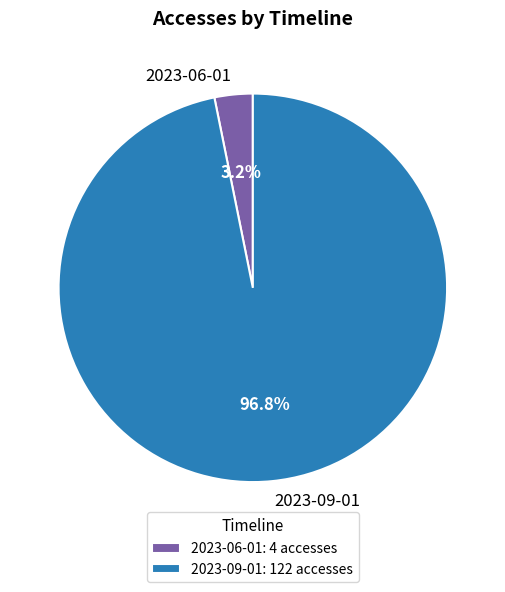

How many segments does this pie chart have?

2